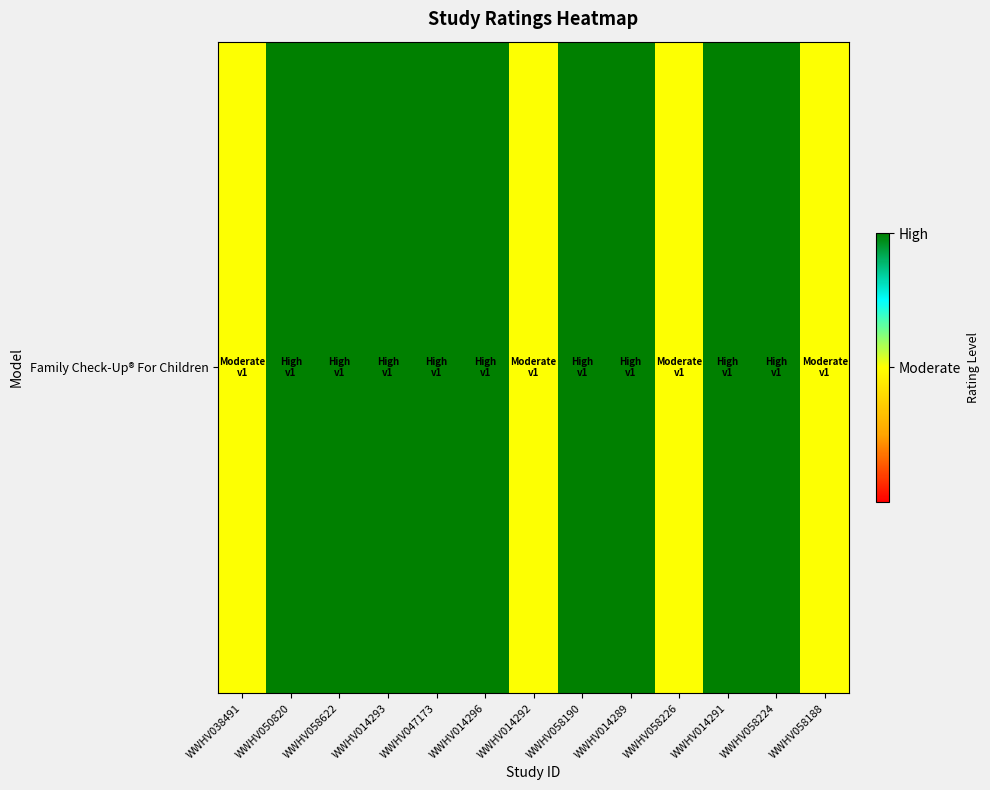

The chart shows a value of 1.0 at WWHV014296. True or false?

True